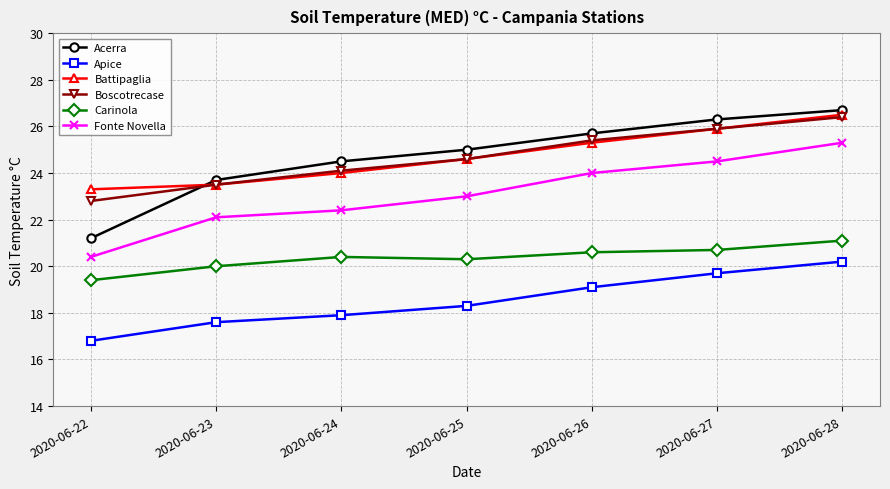

What is the minimum value for Carinola?

19.4